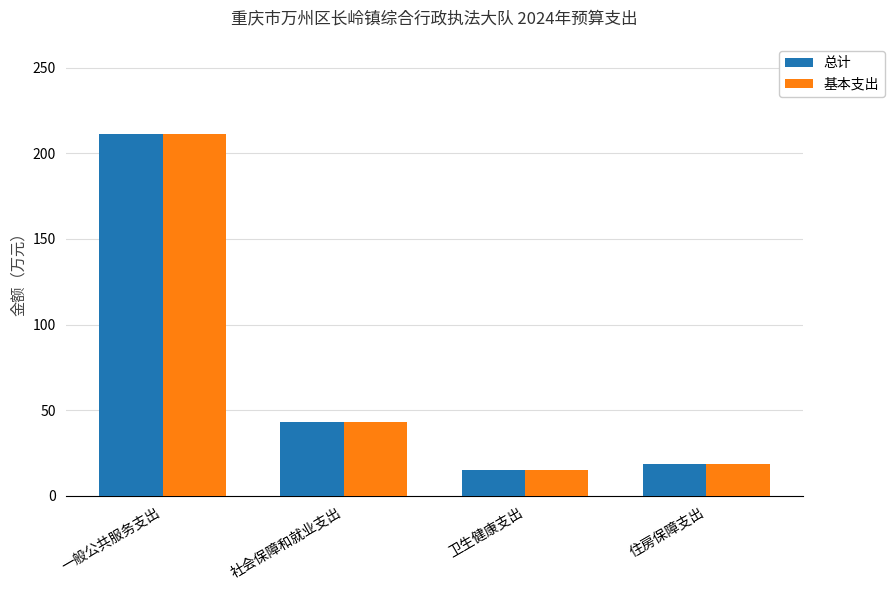

What is the label of the 3rd bar from the left?

卫生健康支出